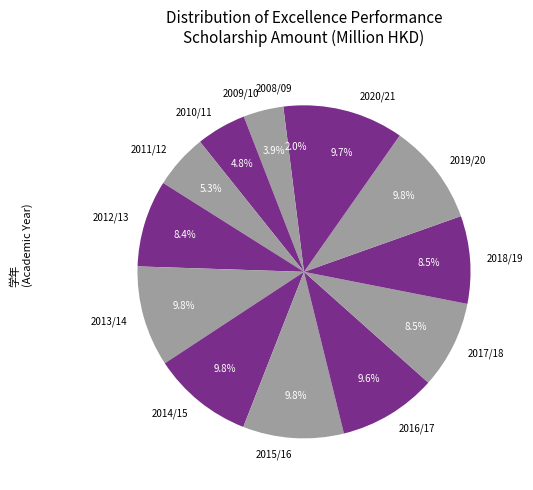

How many slices are in this pie chart?

13